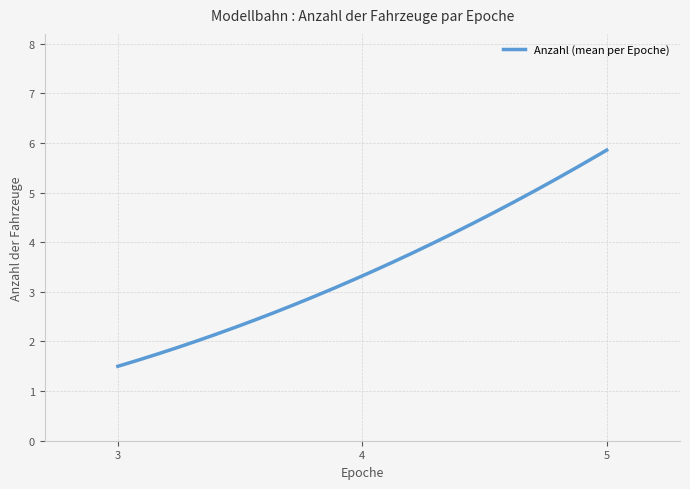

Does the chart have visible grid lines?

Yes